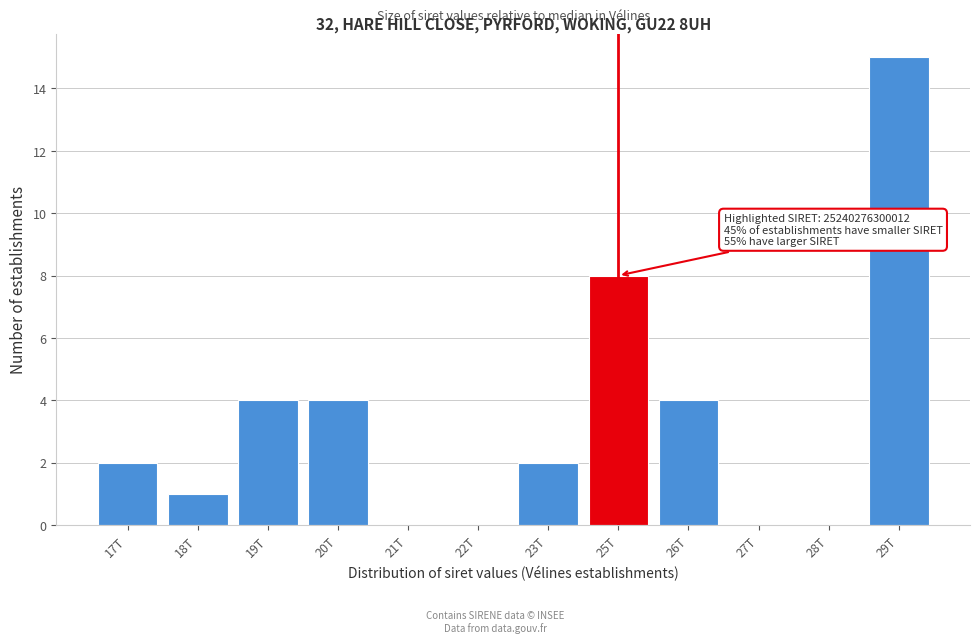

Reading left to right, list all the values displayed in this chart.

17T=2	18T=1	19T=4	20T=4	21T=0	22T=0	23T=2	25T=8	26T=4	27T=0	28T=0	29T=15